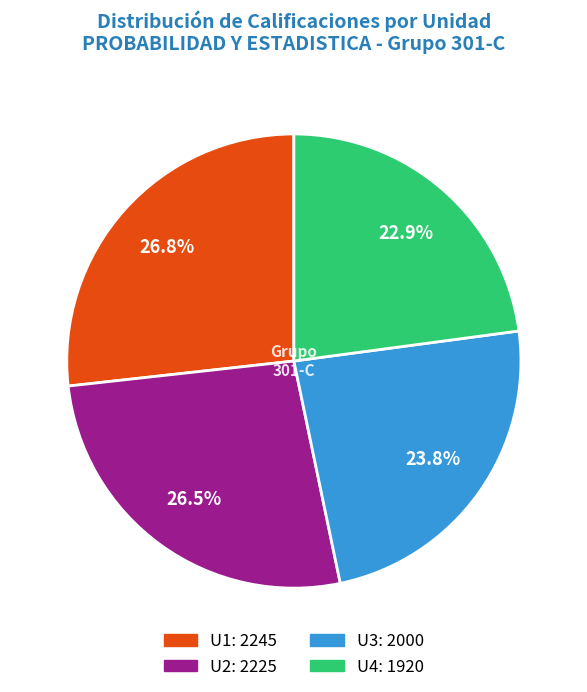

Does any single category account for the majority?

No